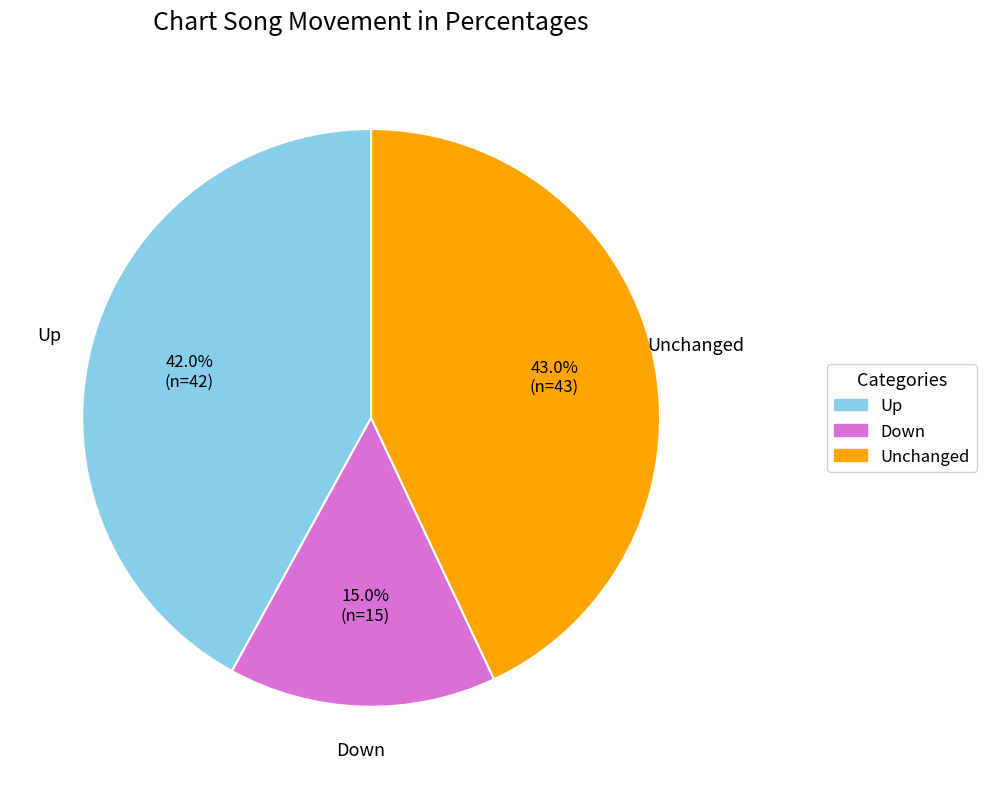

Which has a higher value, Up or Down?

Up